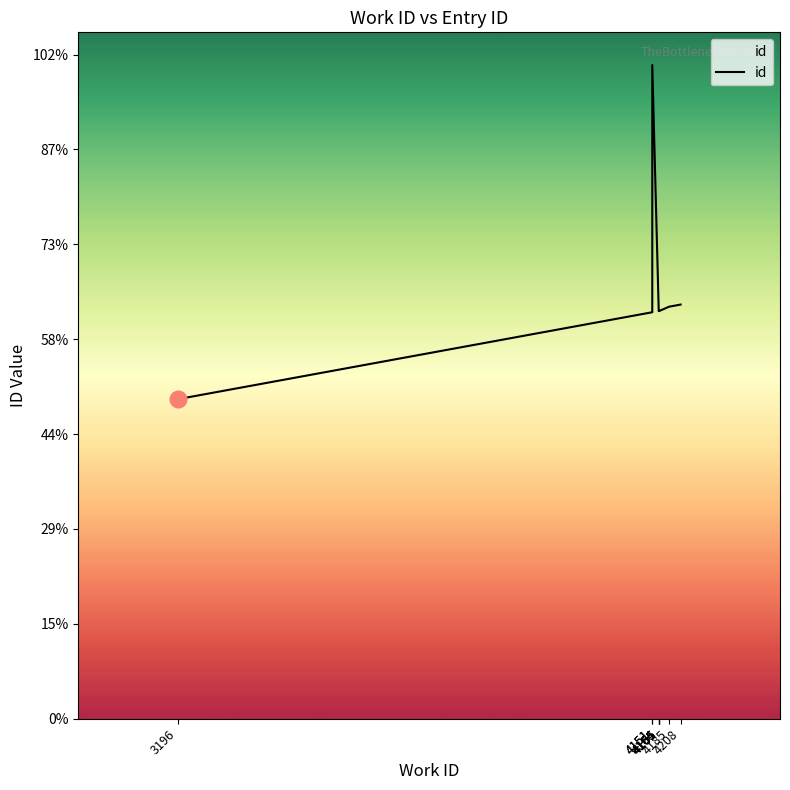

How many points are higher than both their immediate neighbors (excluding endpoints)?

1